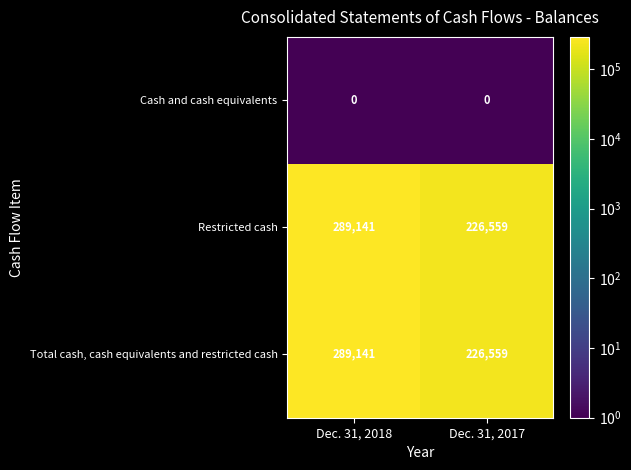

What is the difference between the Total cash, cash equivalents and restricted cash values at Dec. 31, 2017 and Dec. 31, 2018?

62582